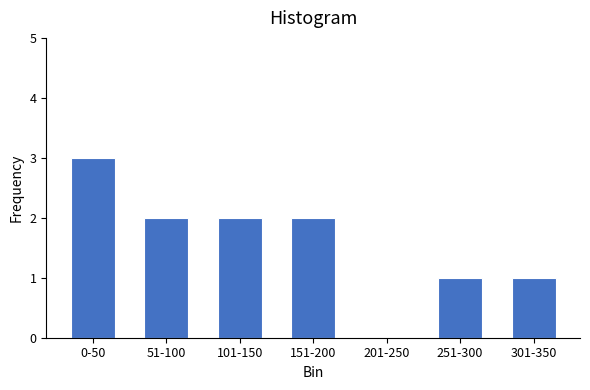

Reading right to left, extract all data points from this chart.

301-350=1	251-300=1	201-250=0	151-200=2	101-150=2	51-100=2	0-50=3